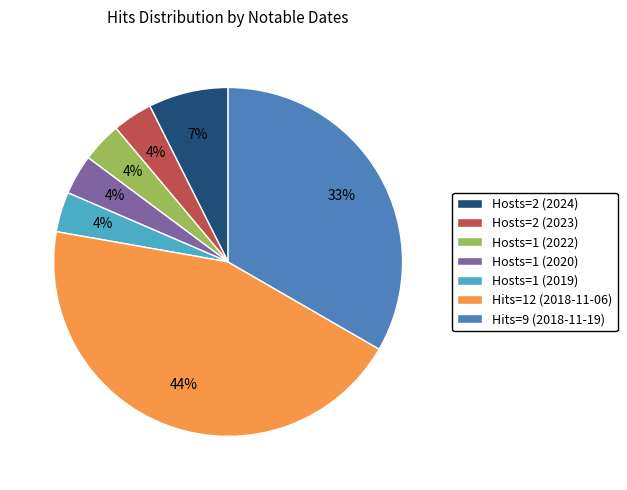

To the nearest percent, what percentage of the pie is Hosts=2 (2023)?

4%